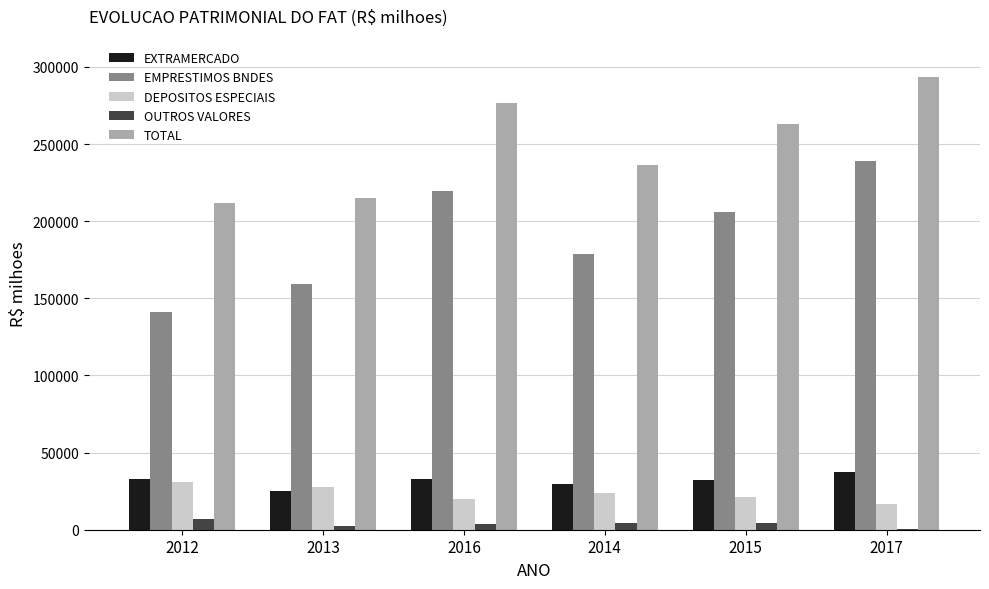

The DEPOSITOS ESPECIAIS series shows 24029.6 at 2014. True or false?

True